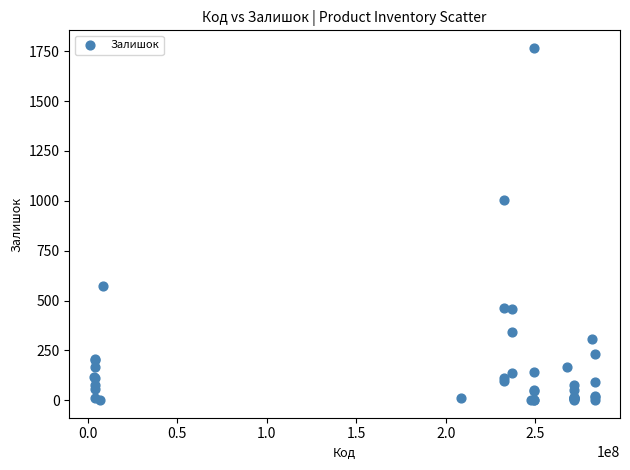

What Y value in the scatter plot is closest to 883?

1003